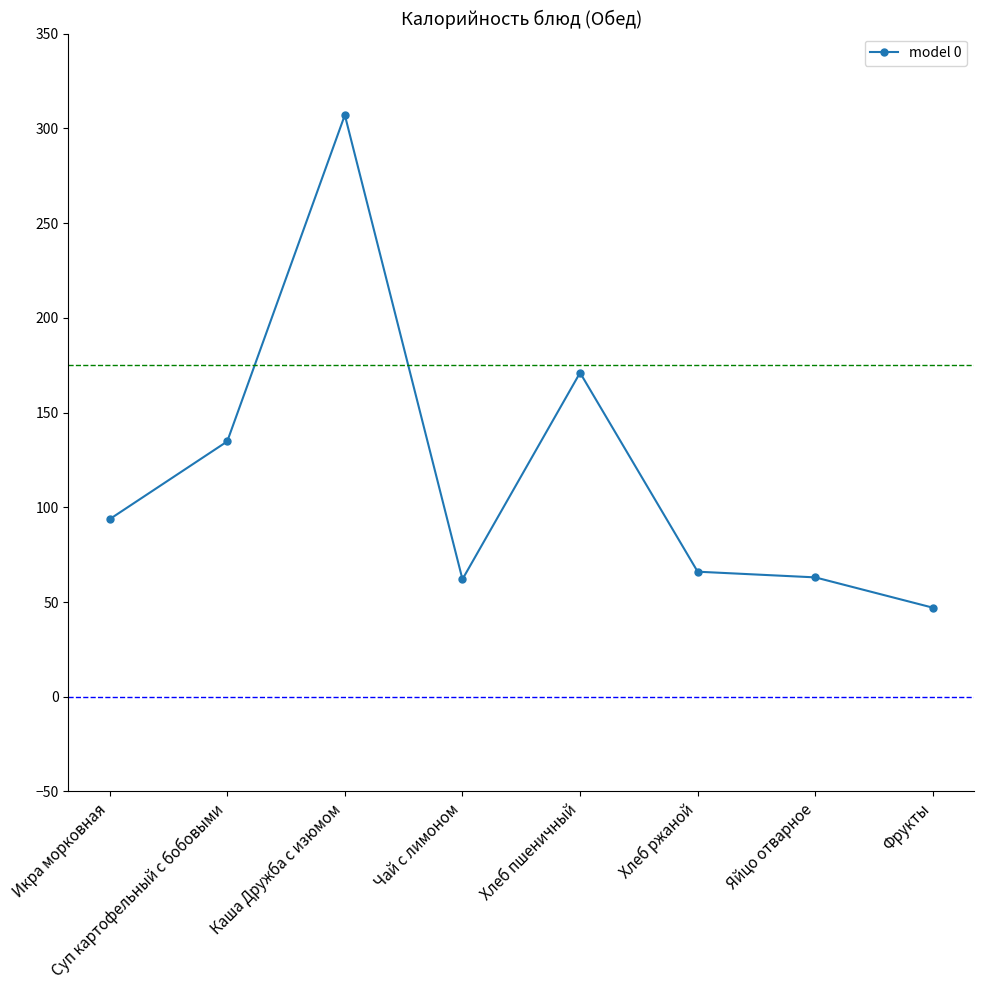

What is the smallest value displayed?

47.0